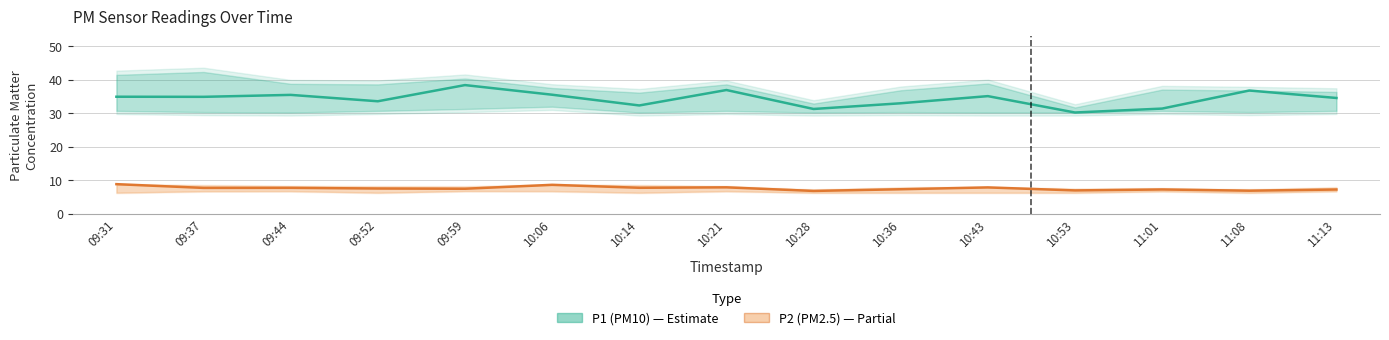

How many lines are shown in the chart?

2